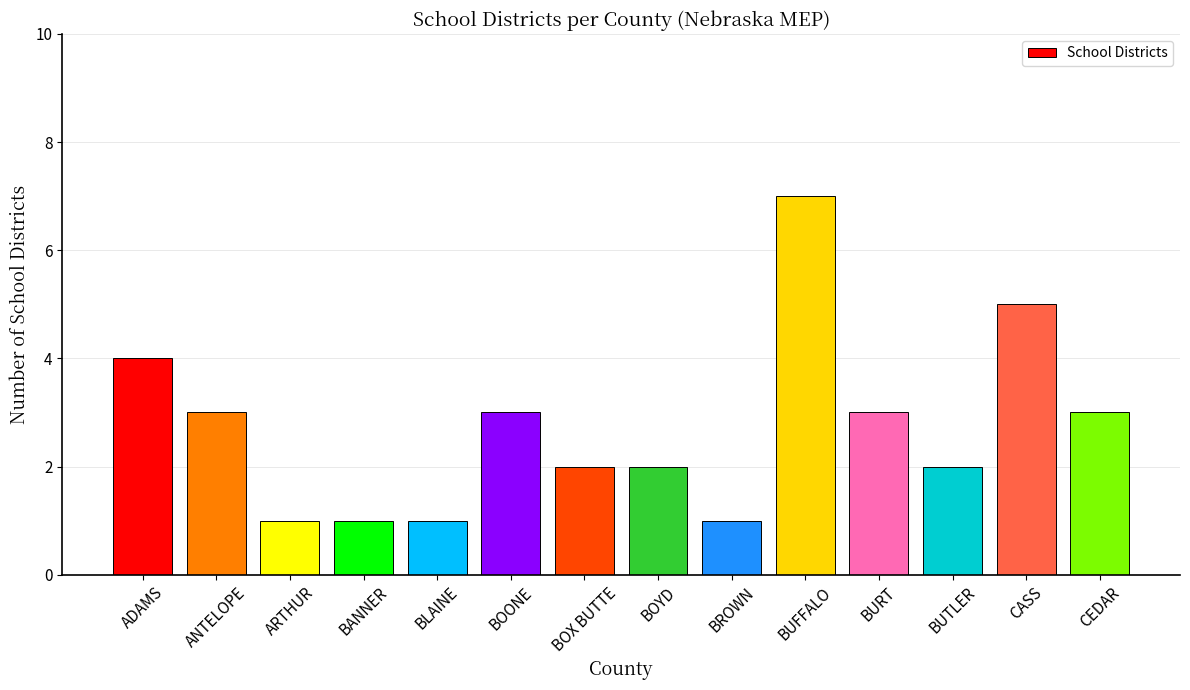

At which label is the value closest to 4?

ADAMS